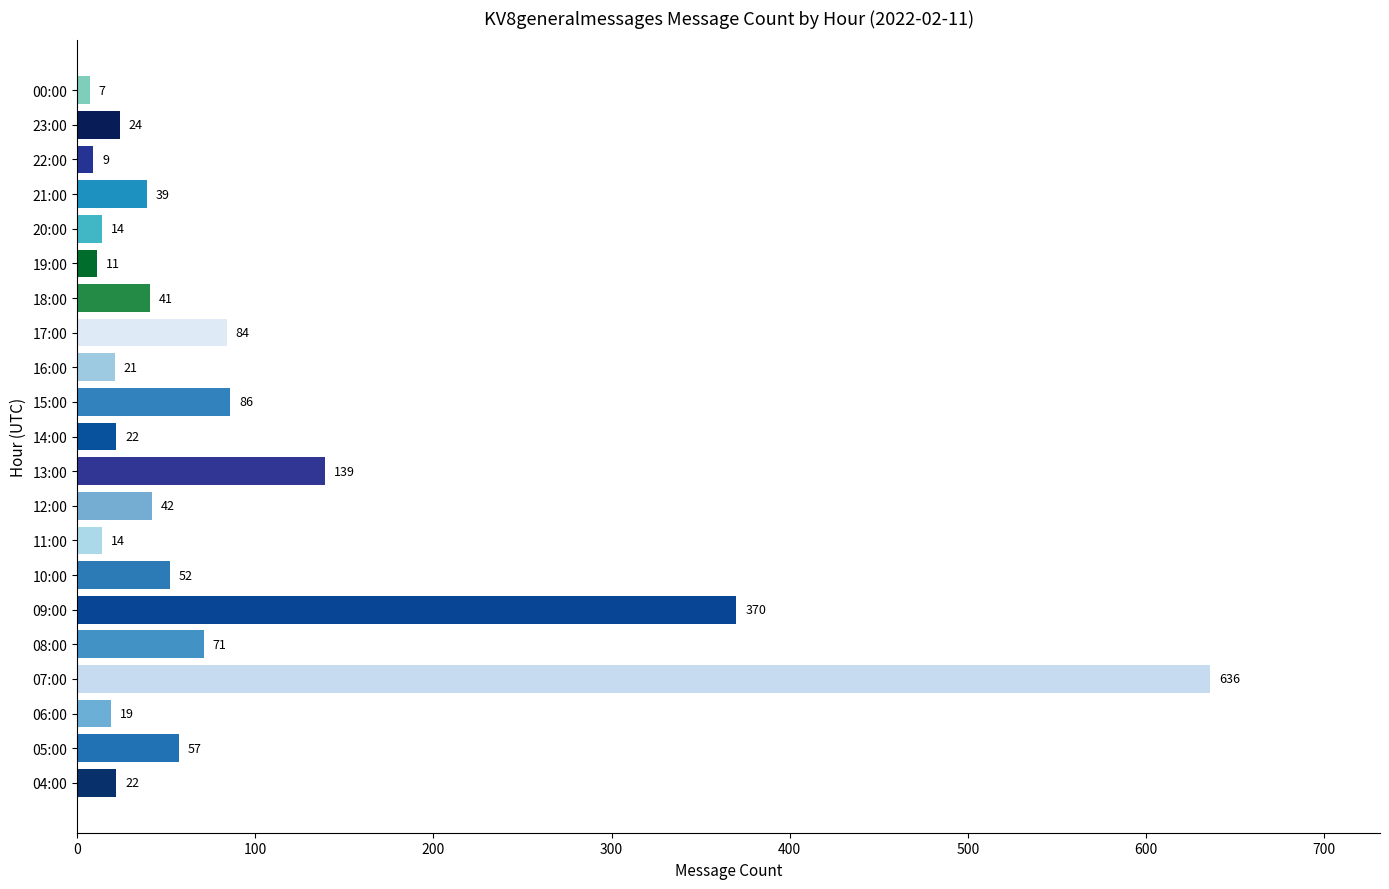

What is the change in value from 23:00 to 00:00?

-17